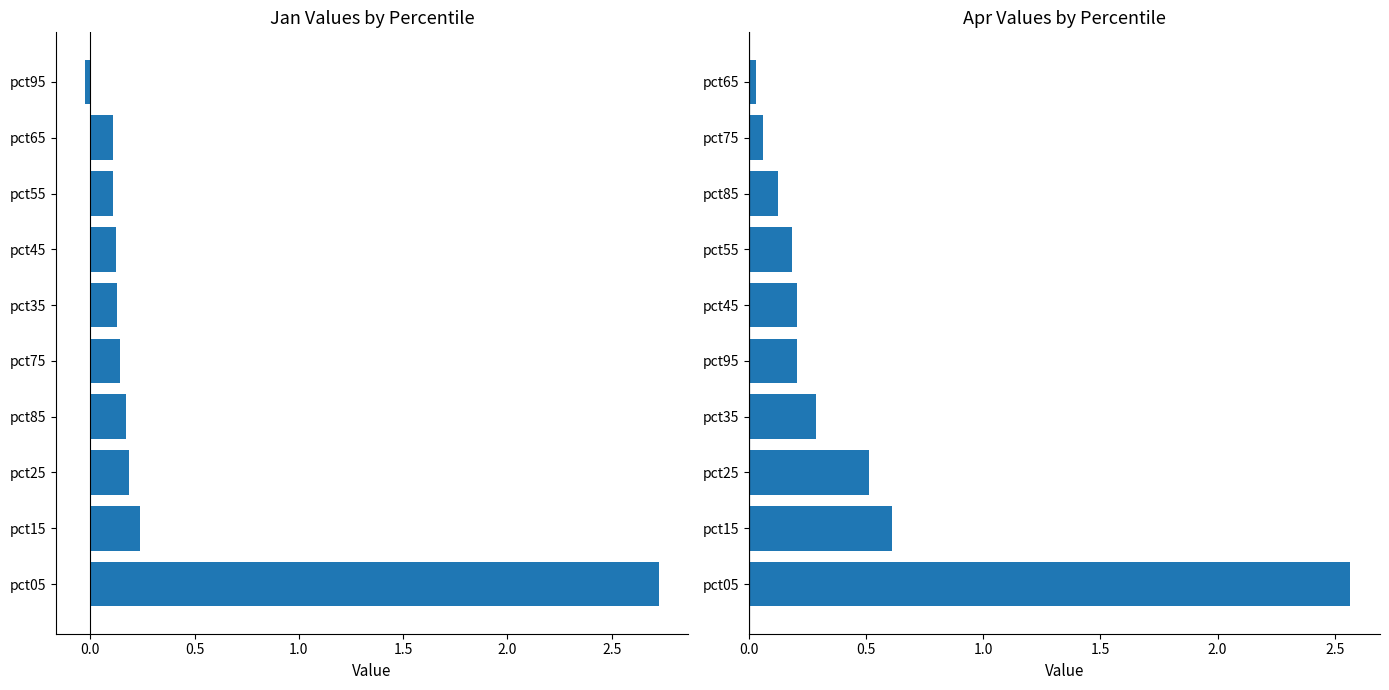

What is the sum of all Jan values?

3.9